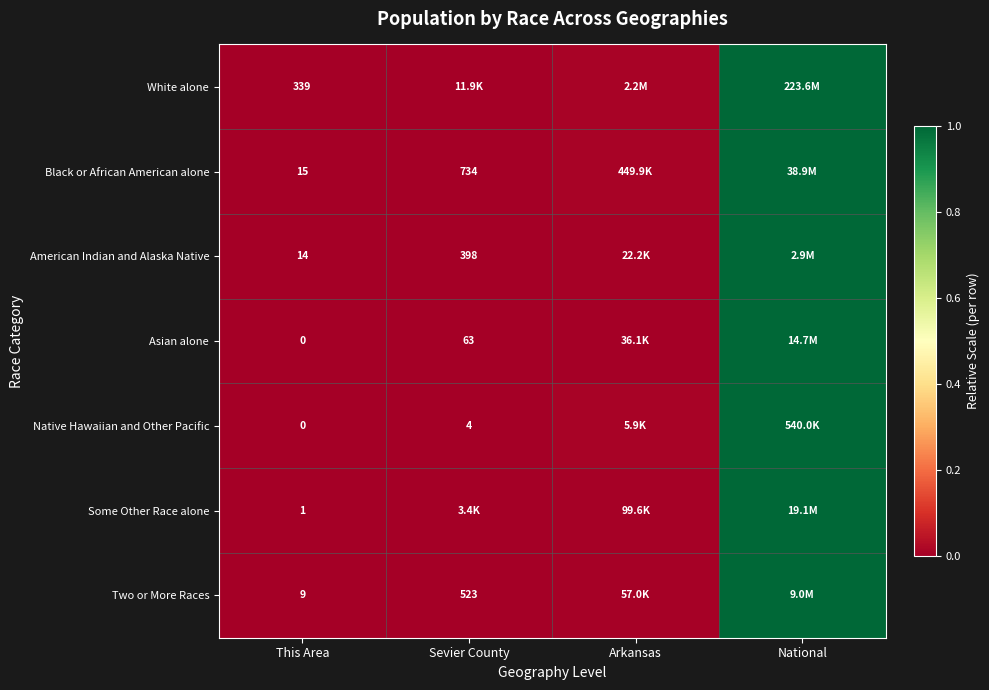

Is the value of American Indian and Alaska Native at This Area greater than the value of Native Hawaiian and Other Pacific at This Area?

Yes